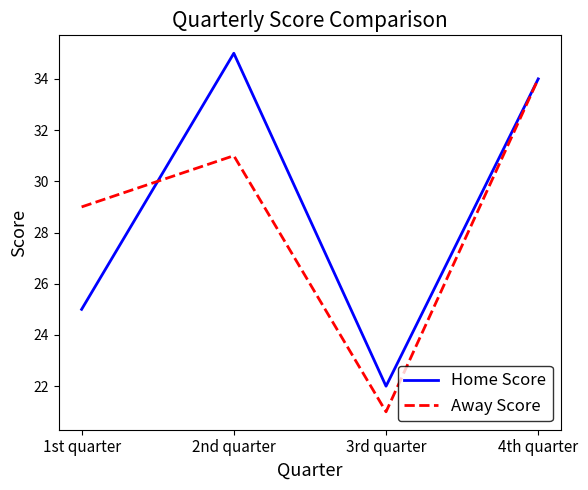

What is the spread (max minus min) of values at 1st quarter?

4